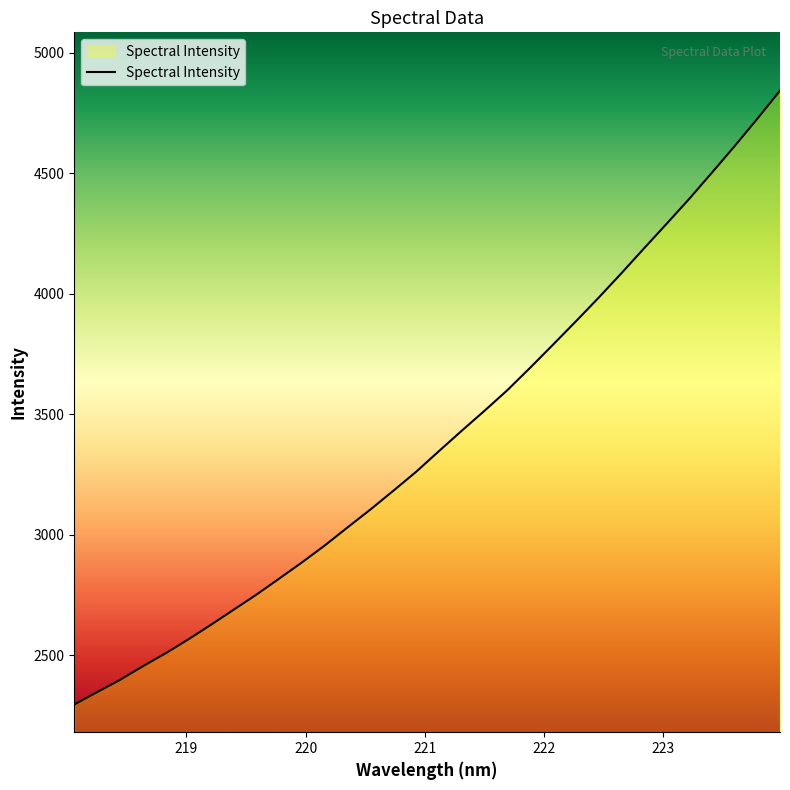

What is the difference between the maximum and second lowest values?

2496.3